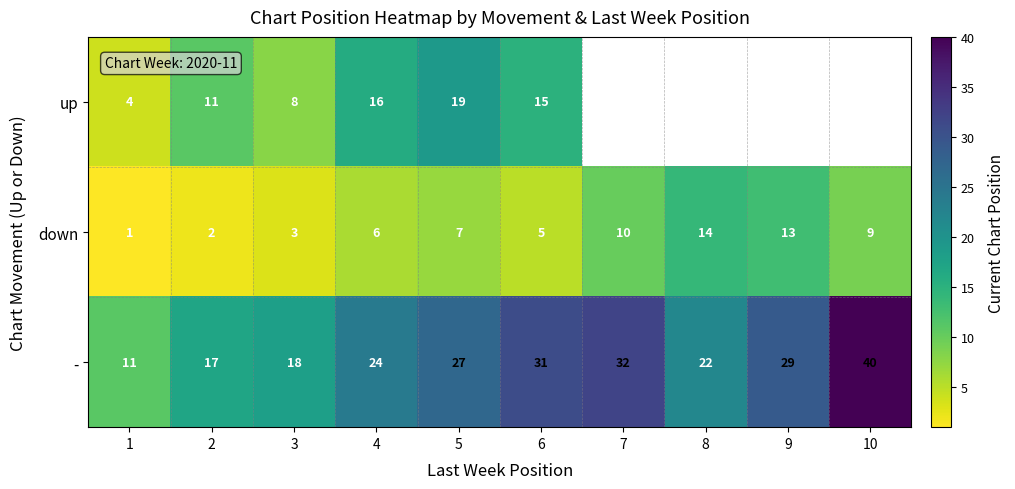

Rank the categories by - value from highest to lowest.

10, 7, 6, 9, 5, 4, 8, 3, 2, 1